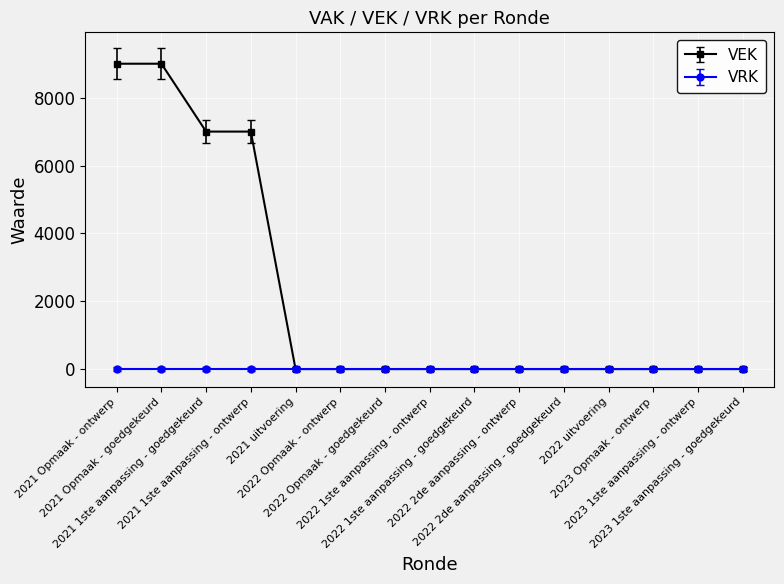

Which series has the widest spread of values?

VEK